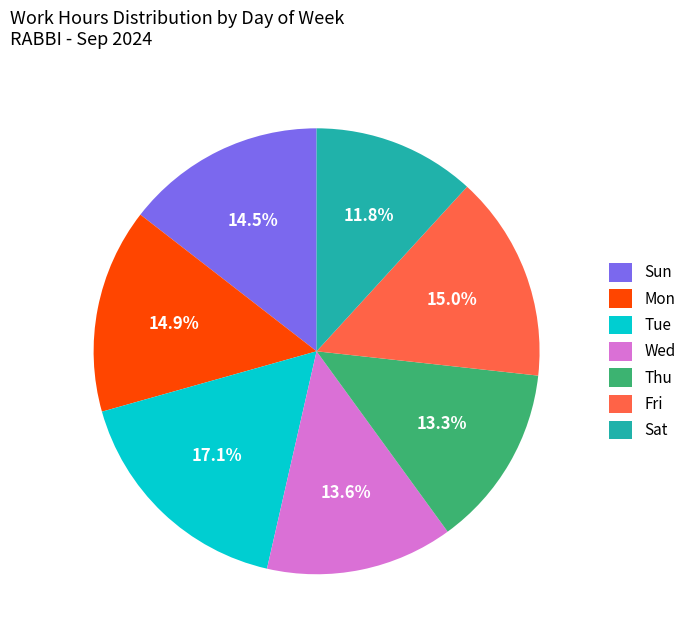

Is Fri the majority of the pie?

No